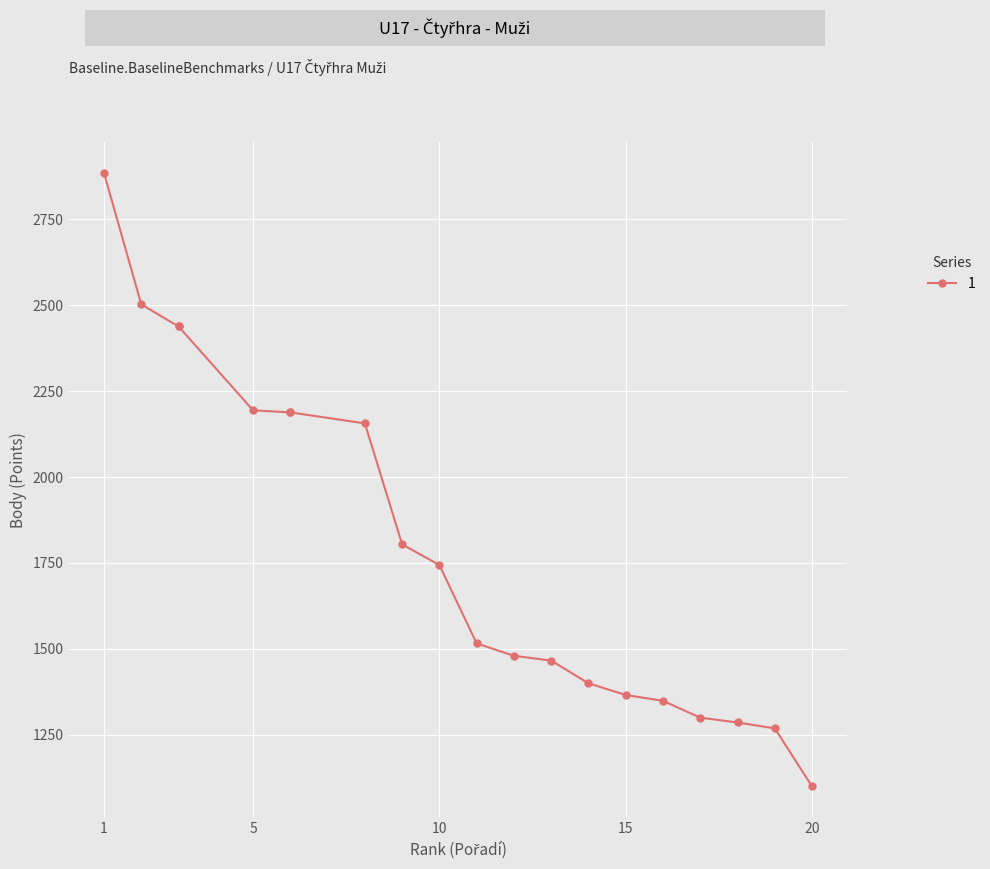

Read the value at 14, to the nearest 50.

1400